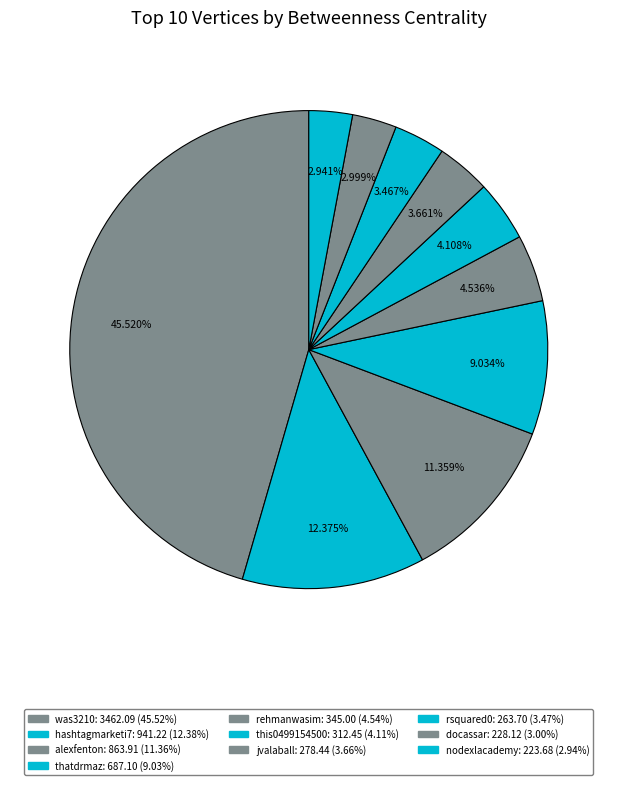

How many segments does this pie chart have?

10